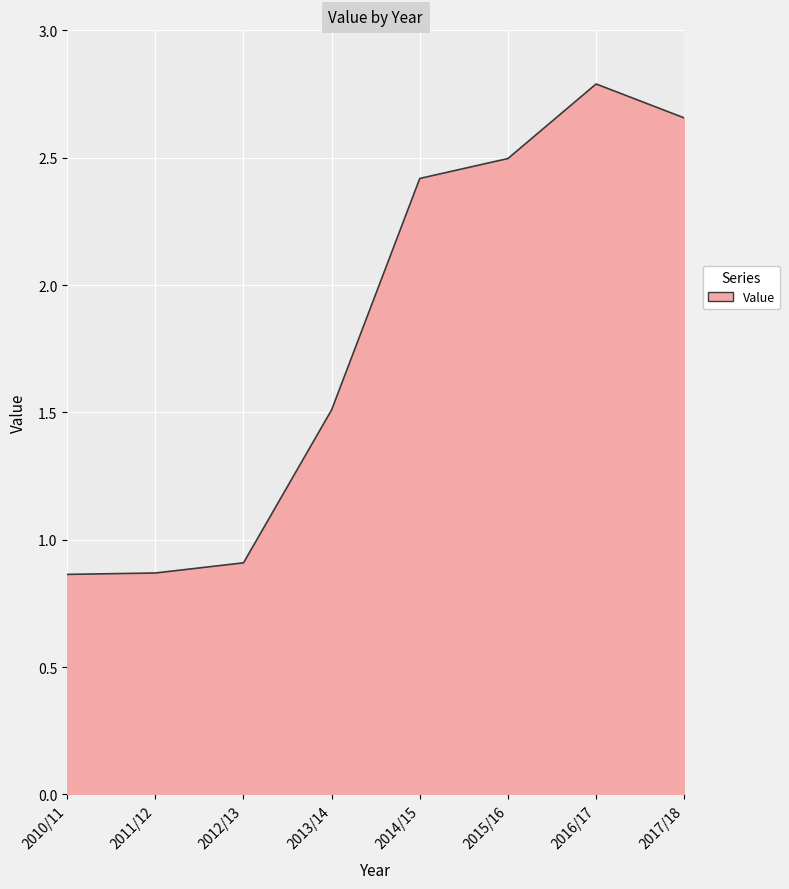

At which category does the chart reach its peak across all series?

2016/17